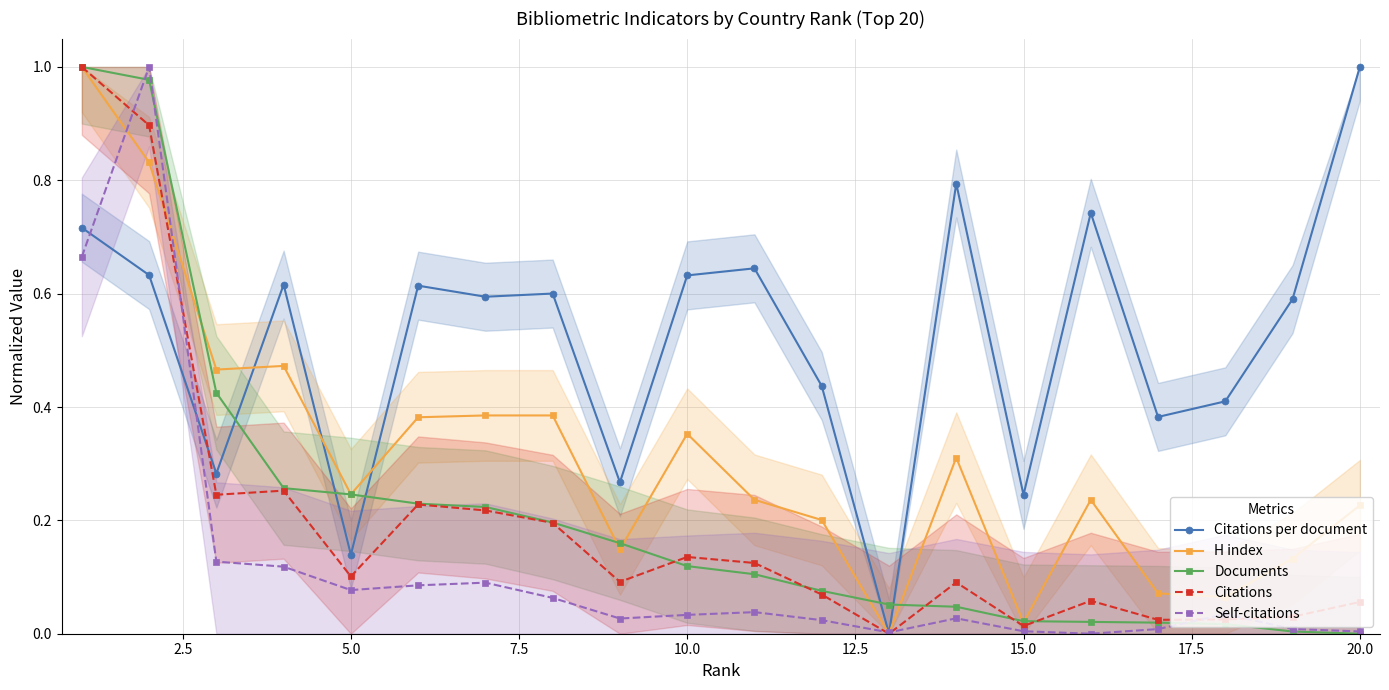

Is this an area chart (filled region under the line)?

No